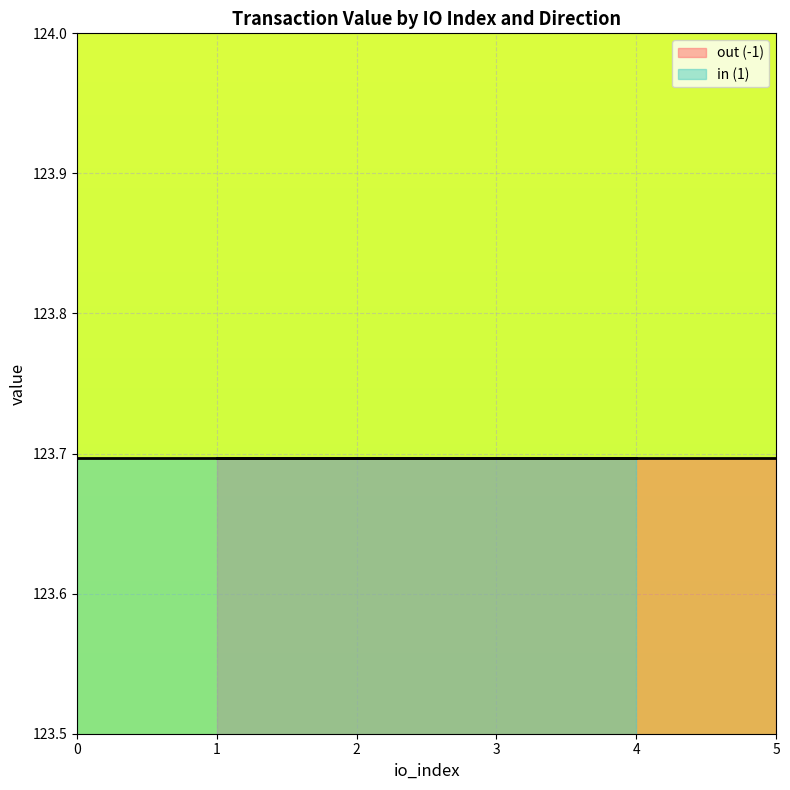

The io_index series shows 1.1 at 1_3. True or false?

False